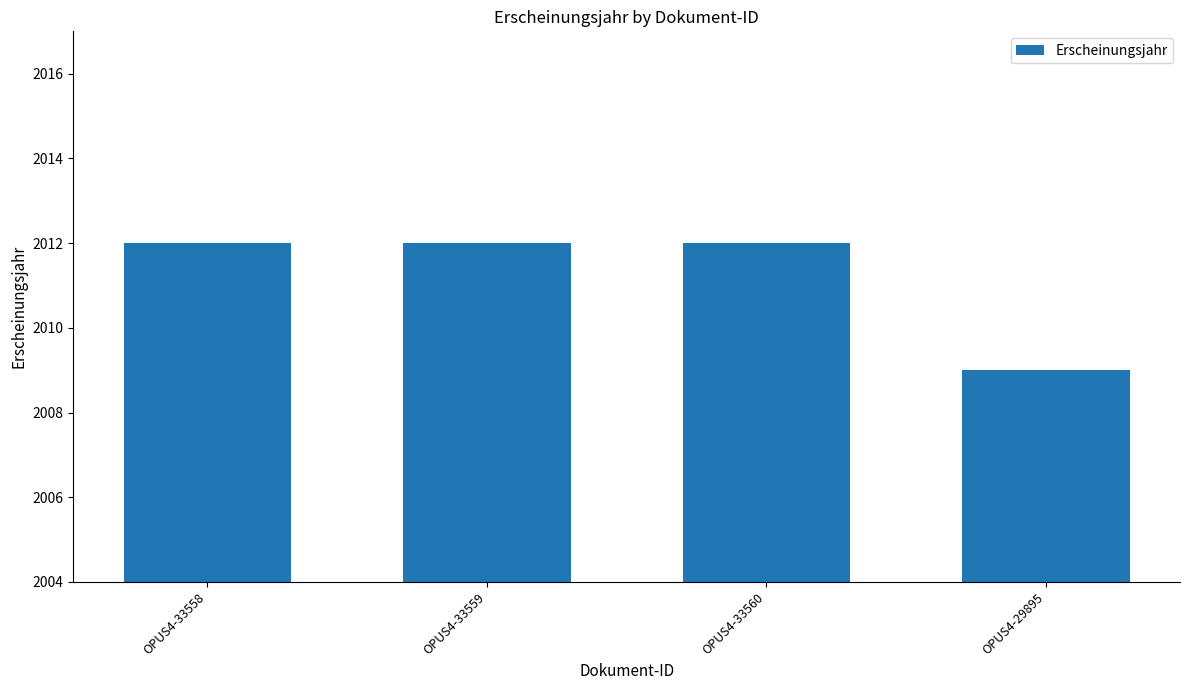

What position from the left is OPUS4-33558?

1